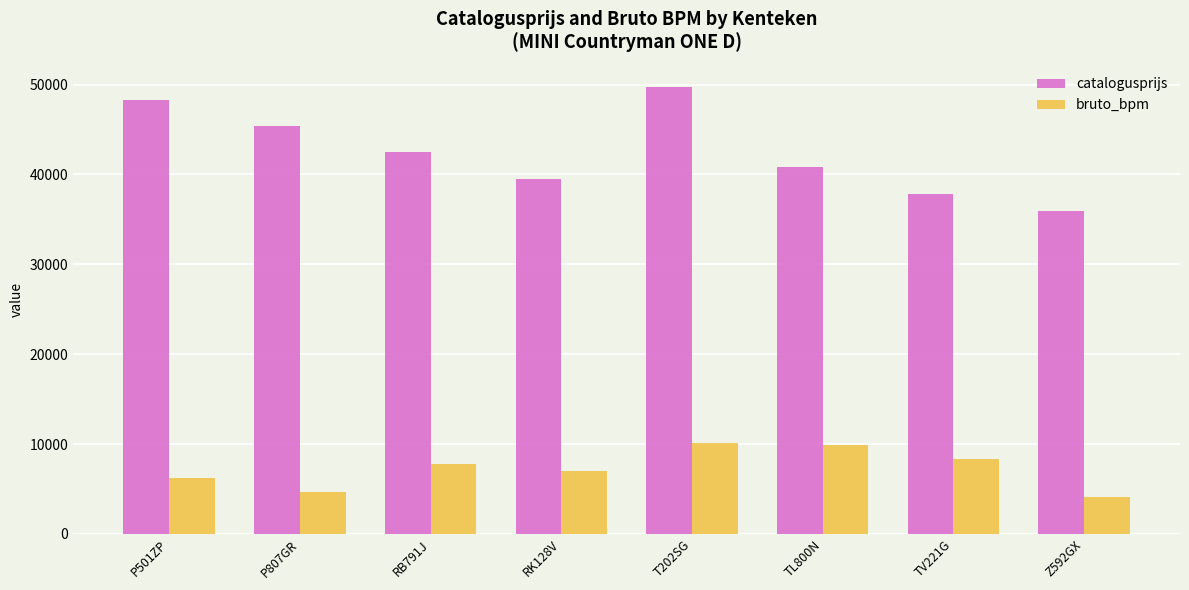

What is the sum of all bruto_bpm values?

58099